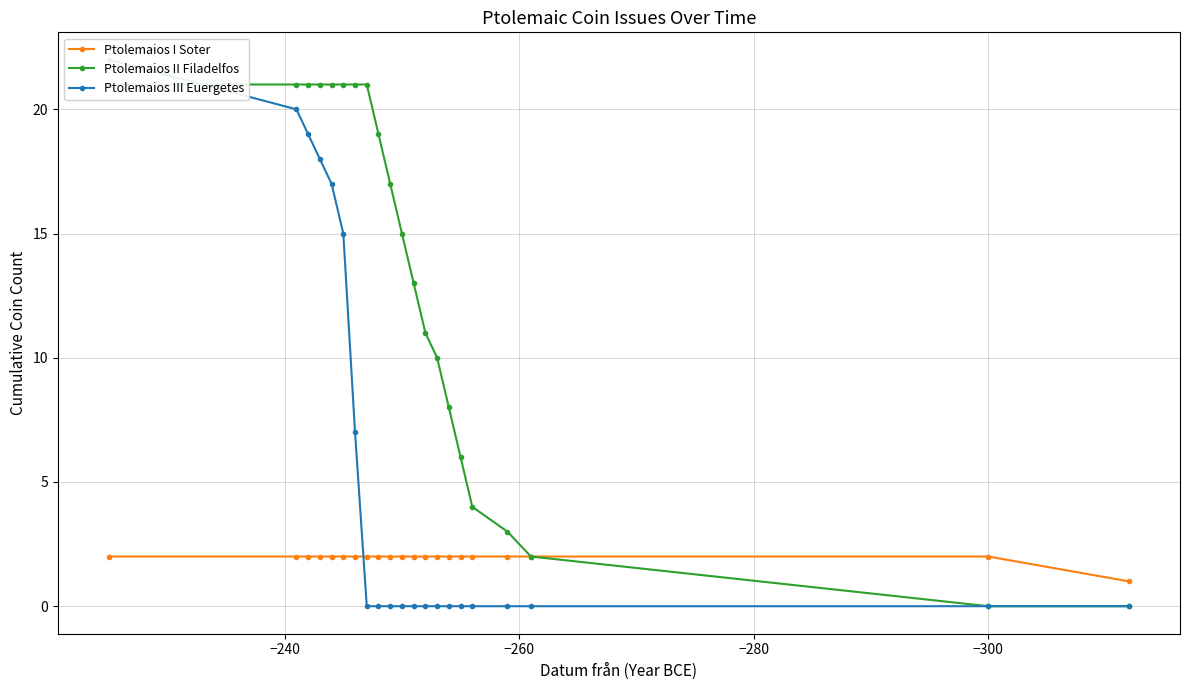

How many values in Ptolemaios III Euergetes are above zero?

7